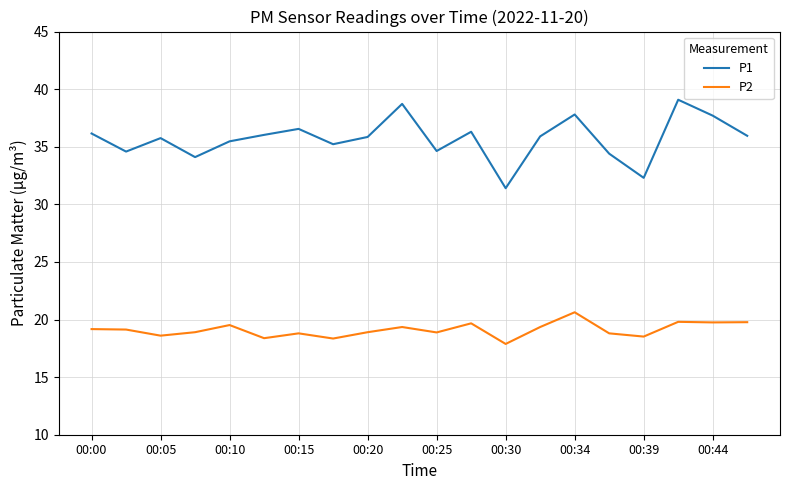

What is the average value of the P2 series?

19.1